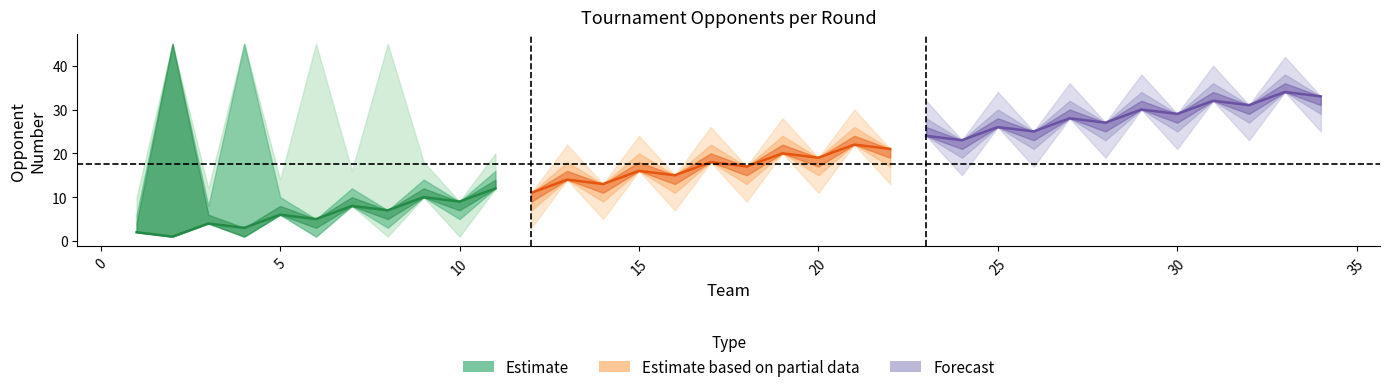

What is the value of the opponent_r3 point at the 19th from the left?

24